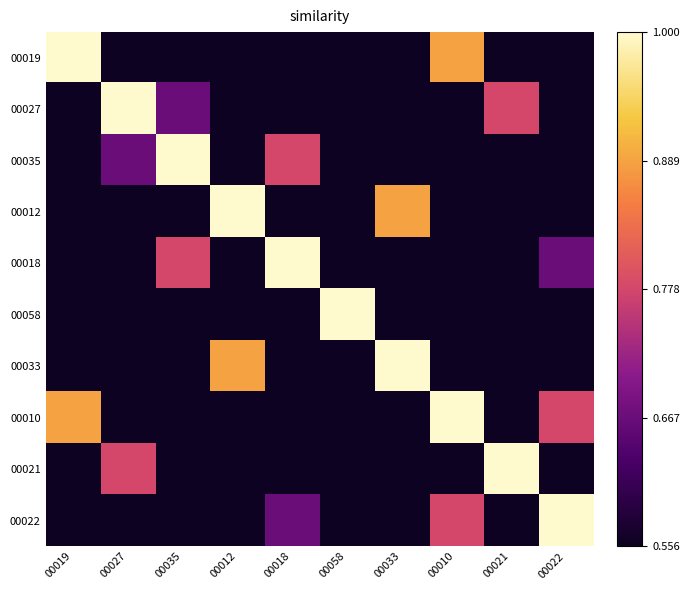

List the series in order of their peak value, lowest first.

00019, 00027, 00035, 00012, 00018, 00058, 00033, 00010, 00021, 00022